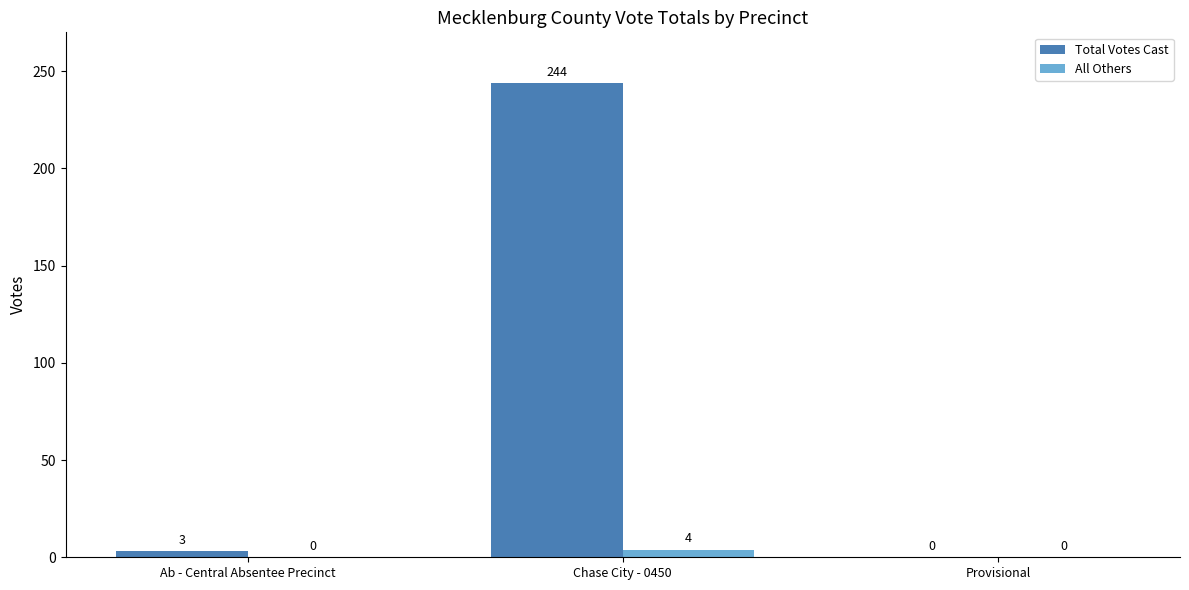

Which series has the largest range (max minus min)?

Total Votes Cast